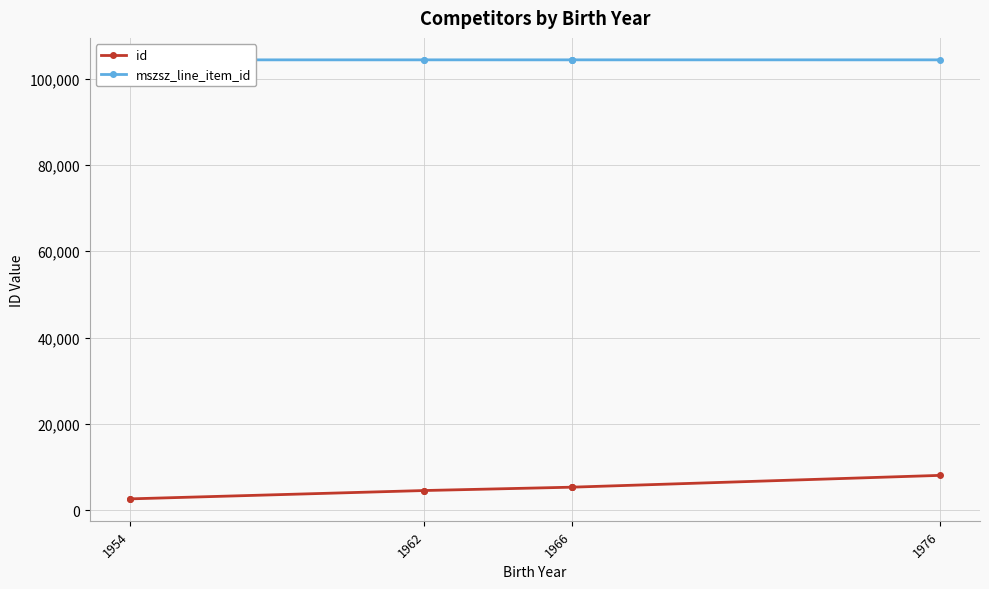

Where is the first local maximum for mszsz_line_item_id?

1962